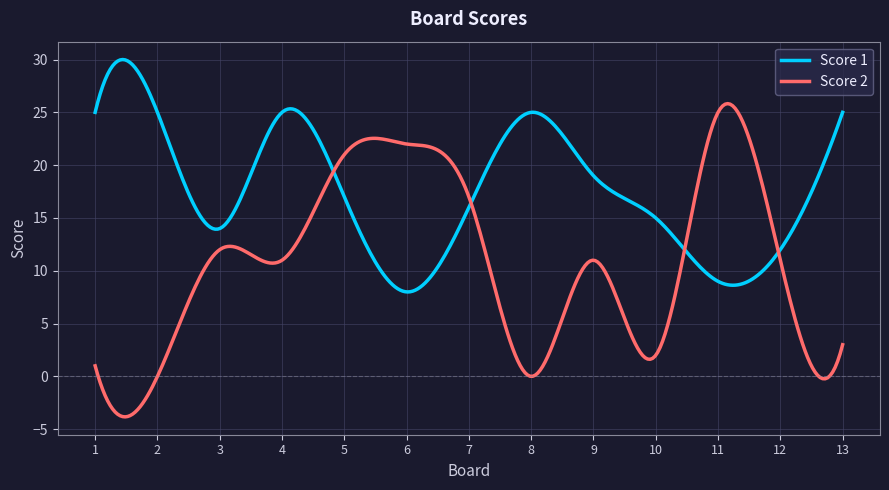

Which series has the largest total across all categories?

Score 1